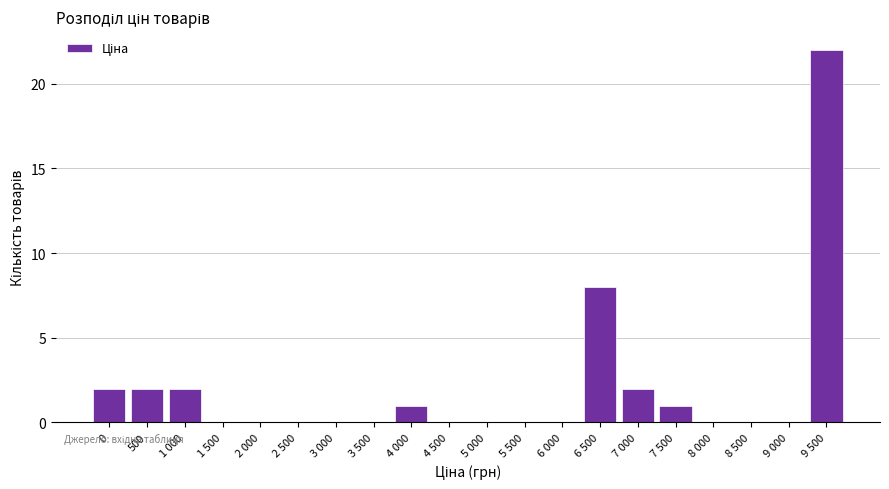

Reading left to right, list all the values displayed in this chart.

0=2	500=2	1 000=2	1 500=0	2 000=0	2 500=0	3 000=0	3 500=0	4 000=1	4 500=0	5 000=0	5 500=0	6 000=0	6 500=8	7 000=2	7 500=1	8 000=0	8 500=0	9 000=0	9 500=22